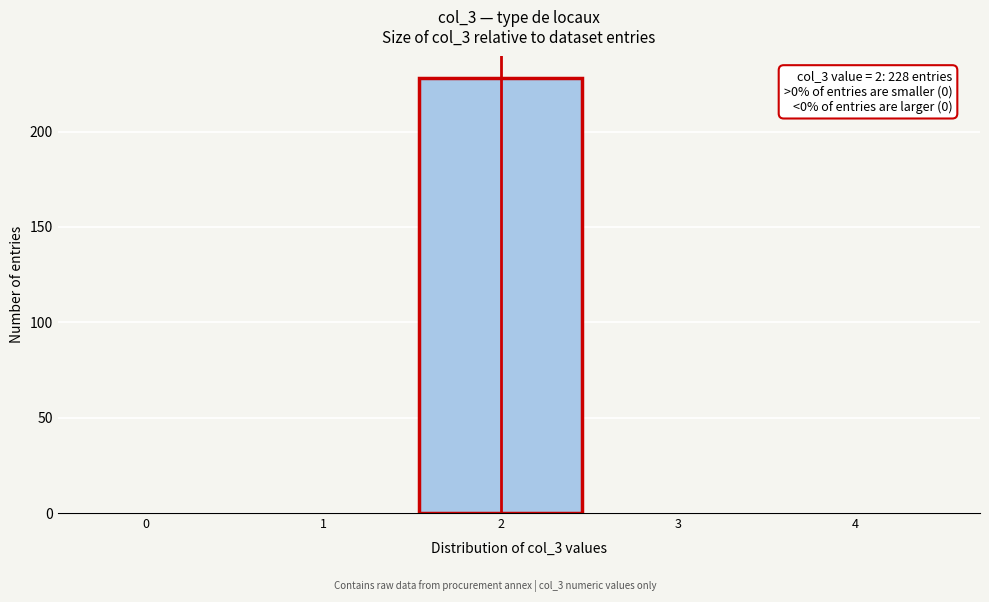

Reading left to right, extract all data points from this chart.

0=0	1=0	2=228	3=0	4=0